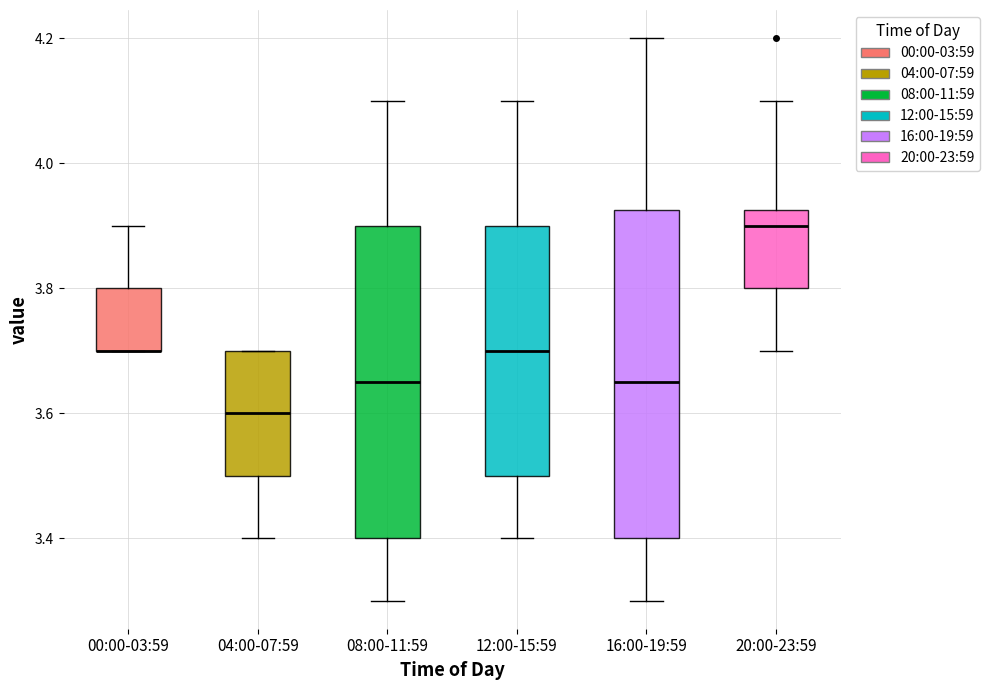

Which box is the tallest, from its lower edge to its upper edge?

16:00-19:59